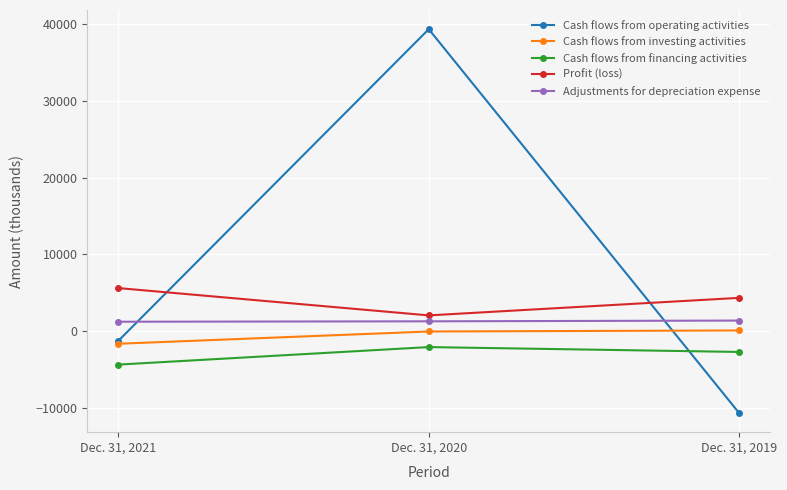

How many lines are shown in the chart?

5